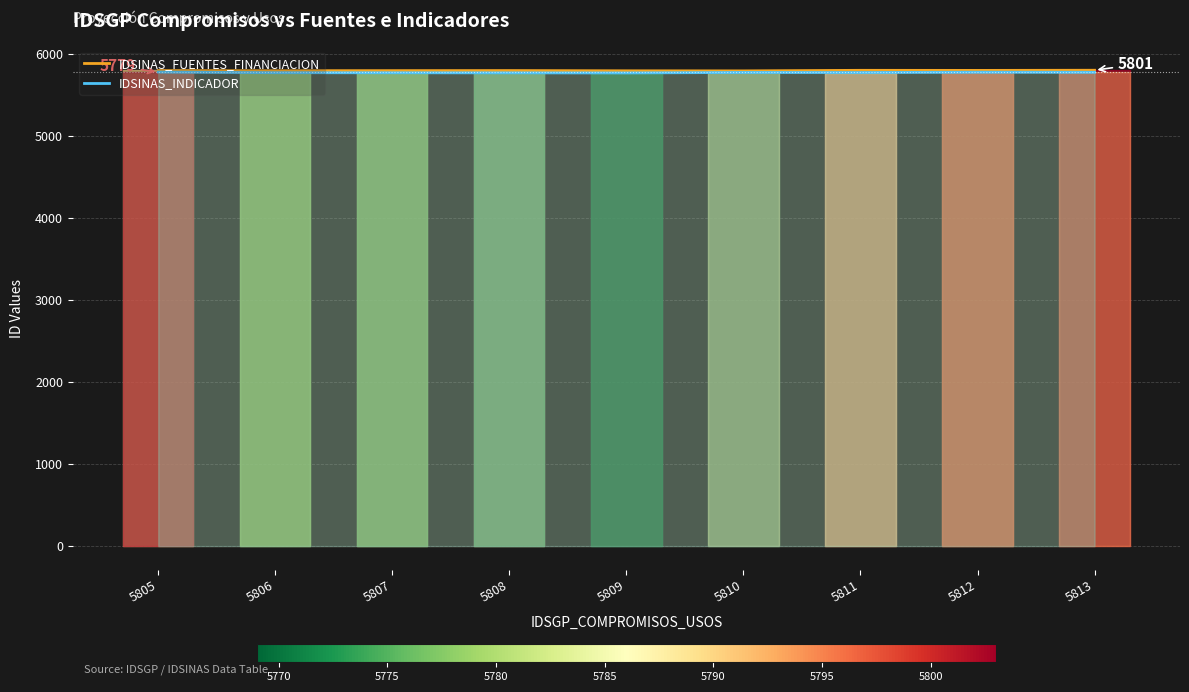

How many data points in IDSINAS_INDICADOR are above 5773?

4